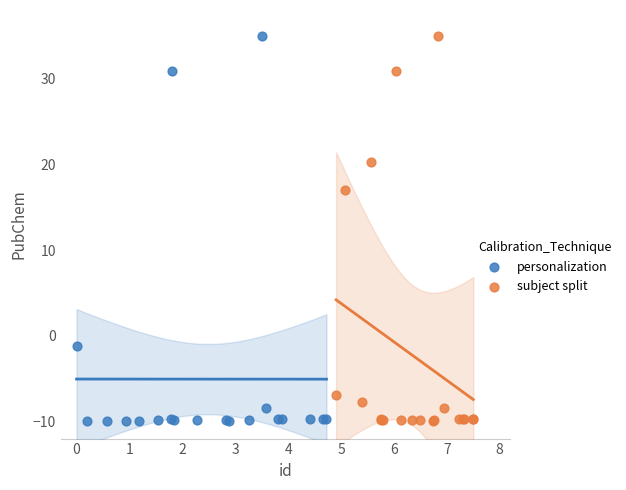

Which series has the widest spread of Y values?

personalization